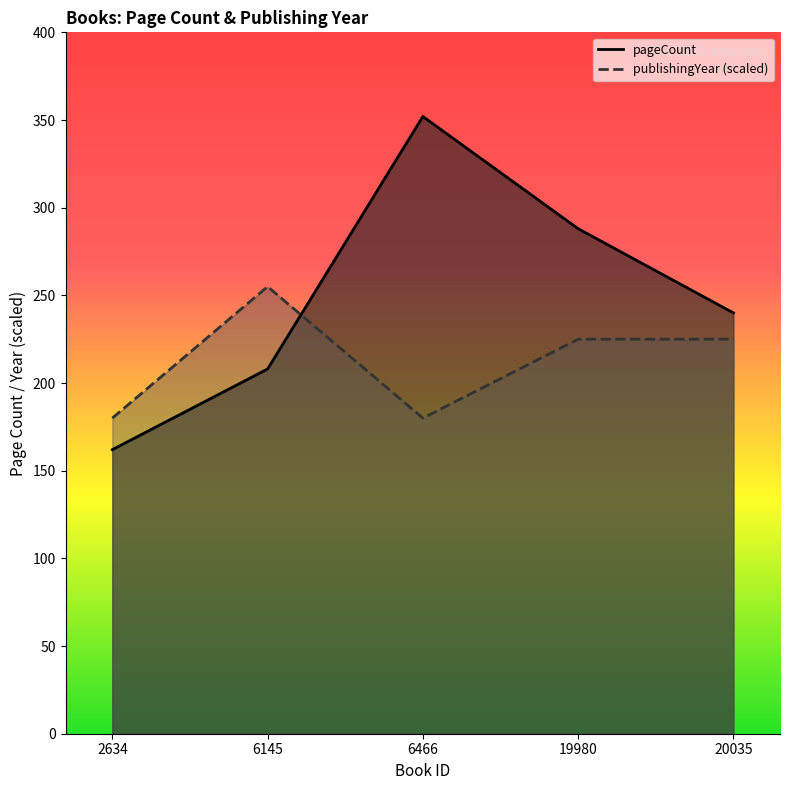

Is the value of publishingYear at 2634 greater than the value of pageCount at 6145?

No